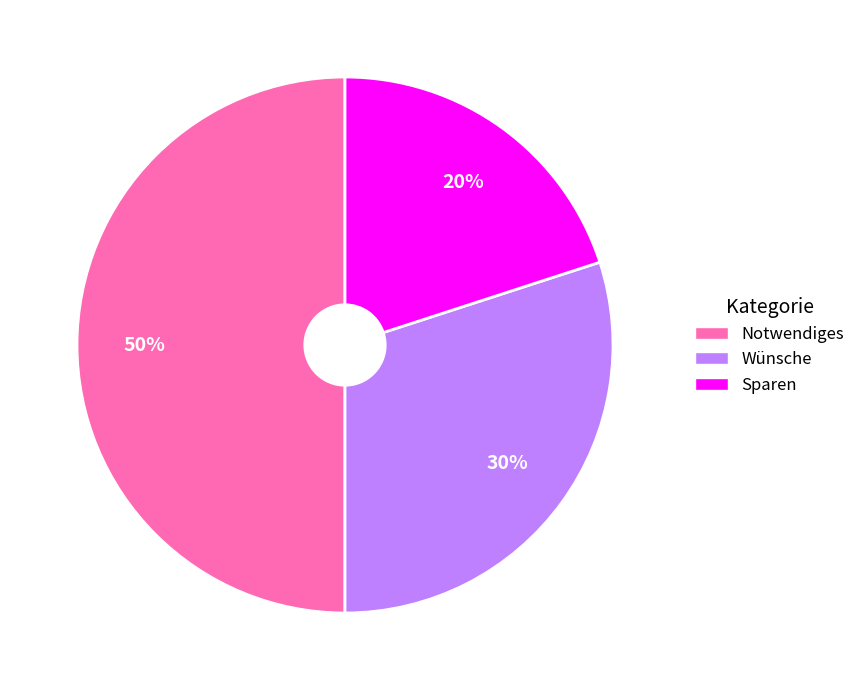

Which has a higher value, Sparen or Notwendiges?

Notwendiges